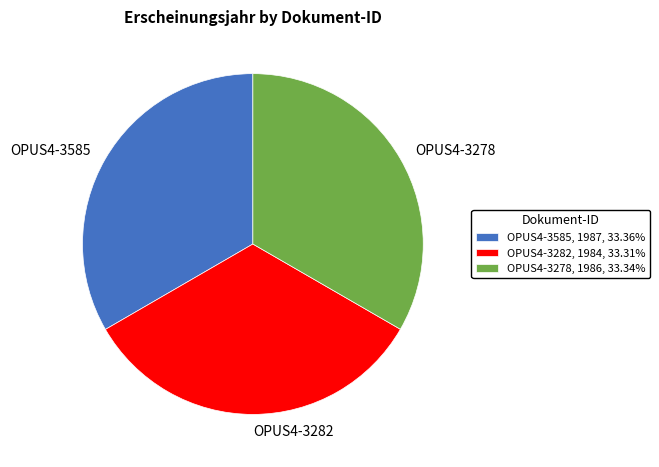

Is OPUS4-3585 the majority of the pie?

No